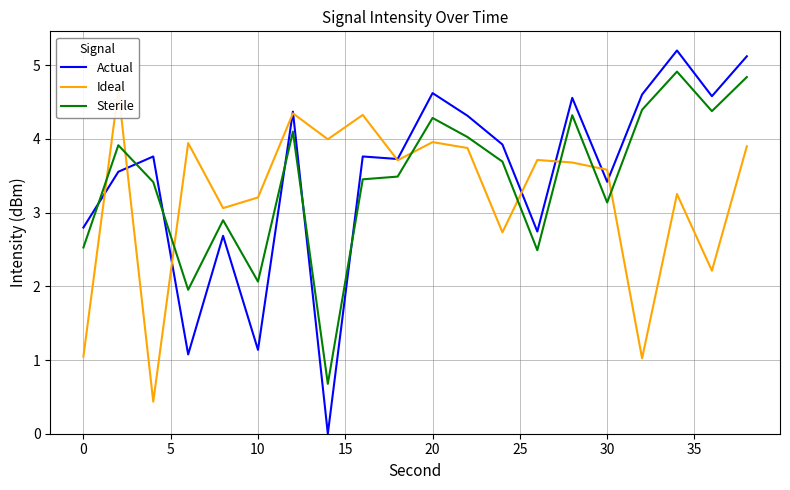

After their last crossing, which series has the higher values: Actual or Ideal?

Actual